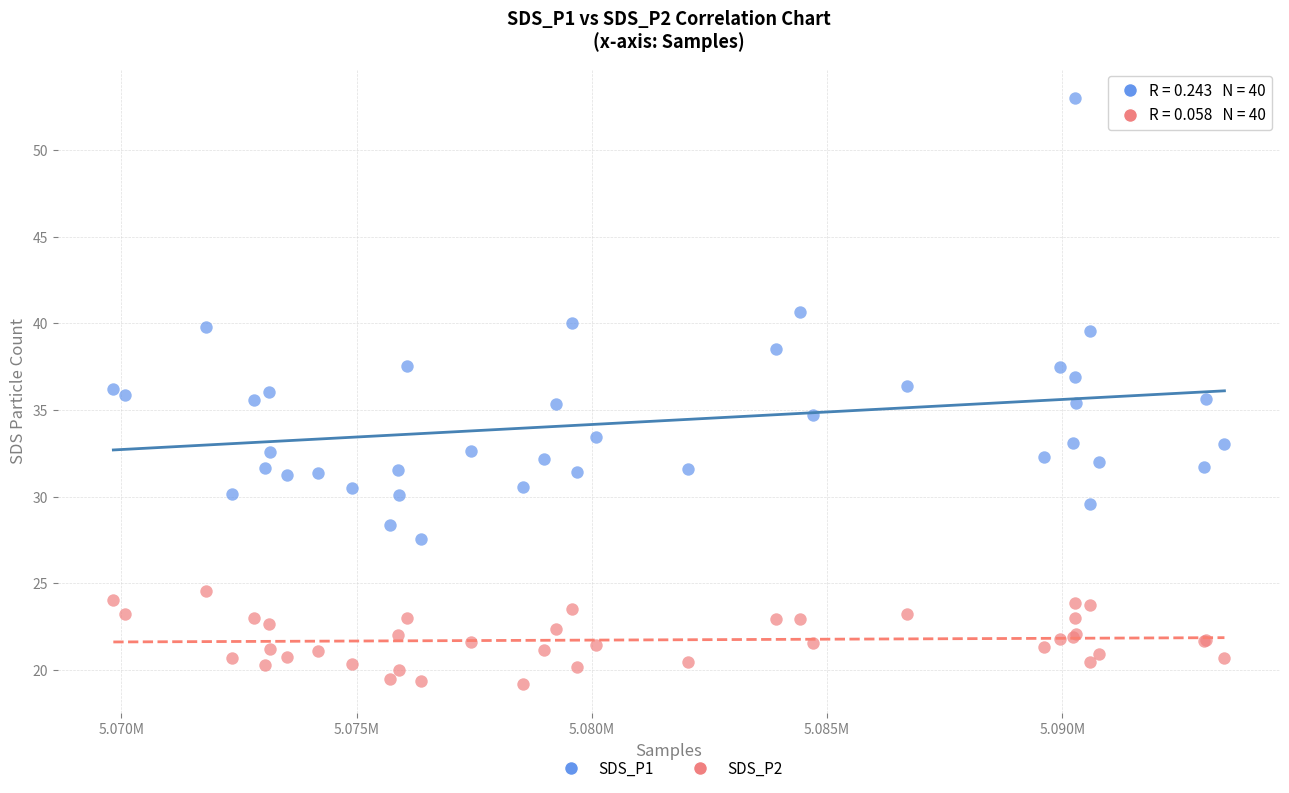

Which series has the widest spread of Y values?

SDS_P1